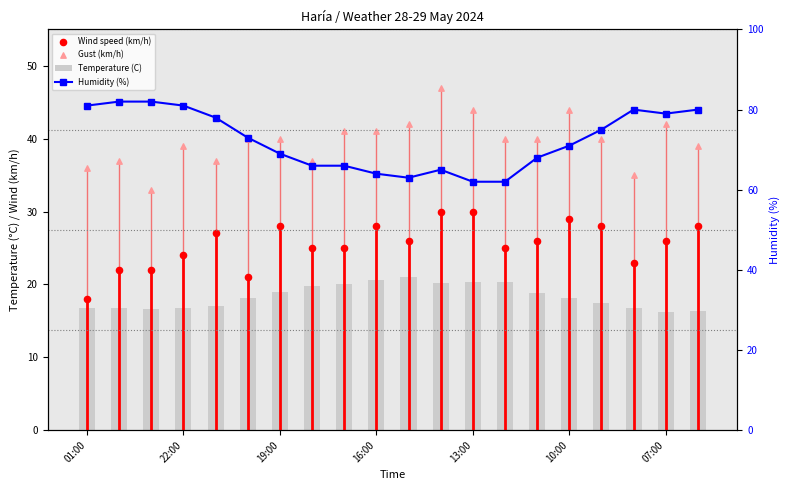

What are all the series names shown in the legend?

Temperature (C), Wind speed (km/h), Gust (km/h), Humidity (%)